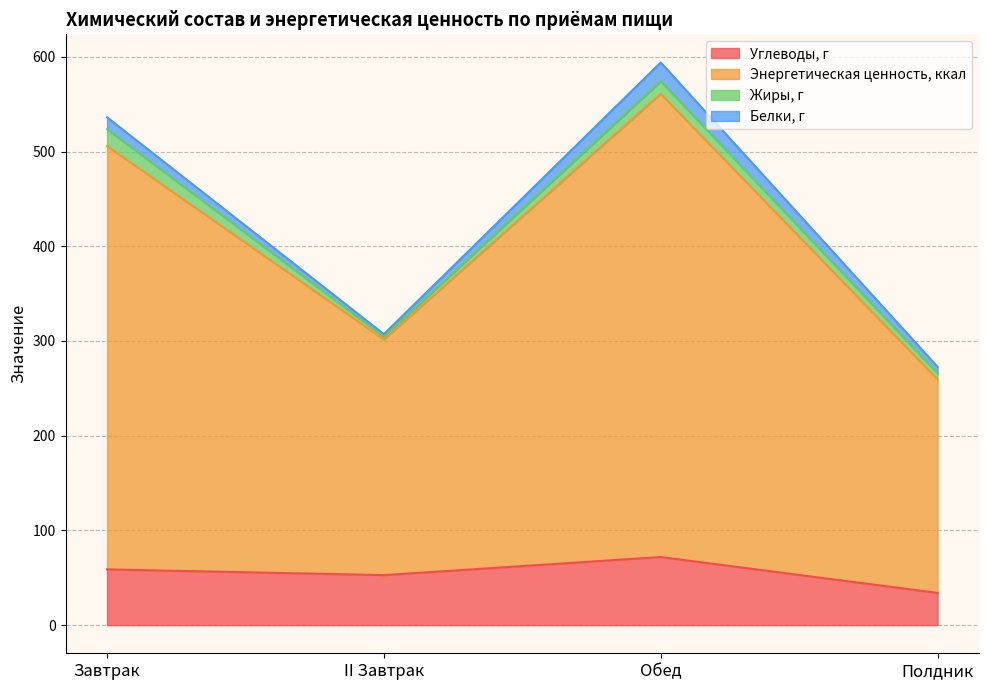

Which category has the lowest value in the Энергетическая ценность, ккал series?

Полдник